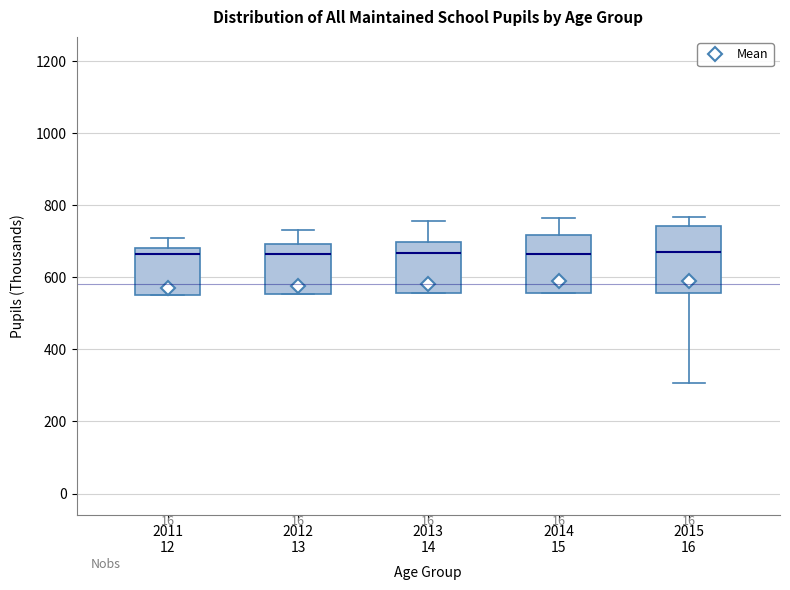

Reading left to right, read every box against the y-axis: the position of its median line, the range the box covers, and the ends of its whiskers. The values are not printed on the chart, so give them approximately, as read against the axis.

2011 12: median 660, box 560 to 680, whiskers 560 to 700
2012 13: median 660, box 560 to 700, whiskers 560 to 740
2013 14: median 660, box 560 to 700, whiskers 560 to 760
2014 15: median 660, box 560 to 720, whiskers 560 to 760
2015 16: median 660, box 560 to 740, whiskers 300 to 760